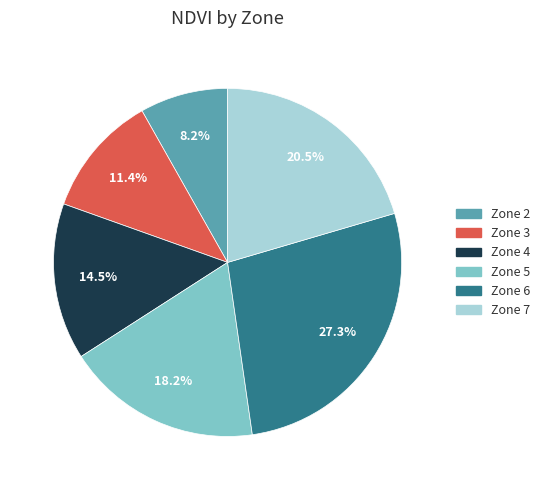

How many segments does this pie chart have?

6